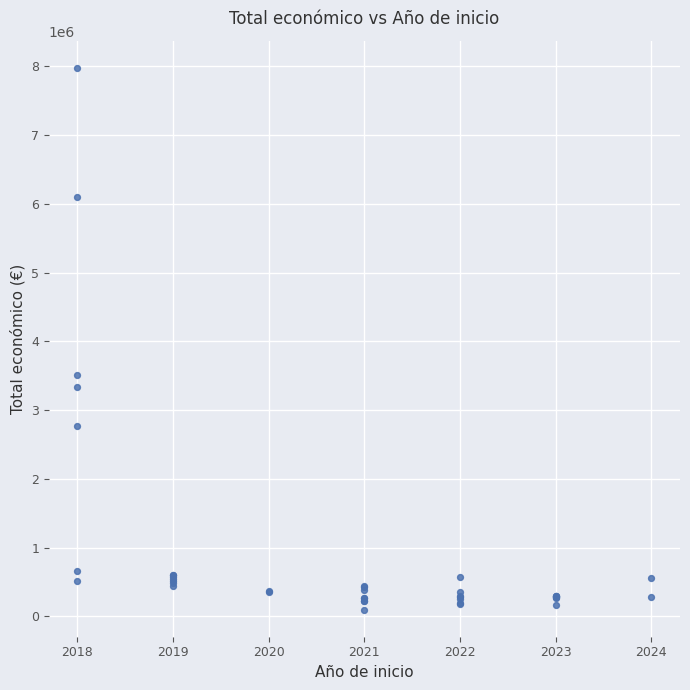

What Y value in the scatter plot is closest to 4037872?

3508005